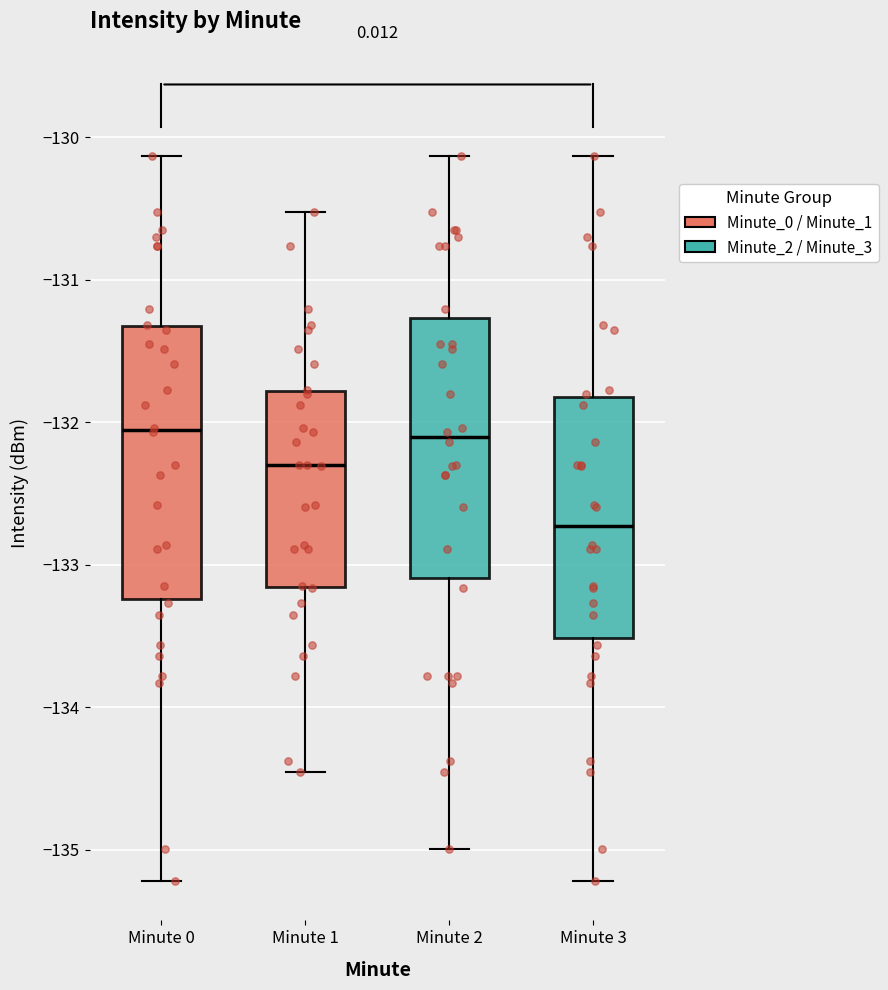

Reading left to right, read every box against the y-axis: the position of its median line, the range the box covers, and the ends of its whiskers. The values are not printed on the chart, so give them approximately, as read against the axis.

Minute 0: median -132.1, box -133.2 to -131.3, whiskers -135.2 to -130.1
Minute 1: median -132.3, box -133.2 to -131.8, whiskers -134.4 to -130.5
Minute 2: median -132.1, box -133.1 to -131.3, whiskers -135.0 to -130.1
Minute 3: median -132.7, box -133.5 to -131.8, whiskers -135.2 to -130.1